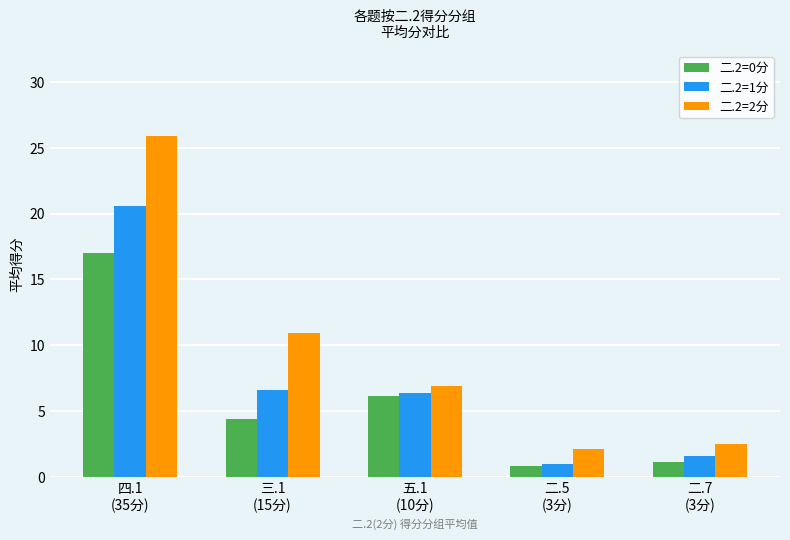

True or false: 二.2=2分 has a value of 3.8 at 五.1
(10分).

False